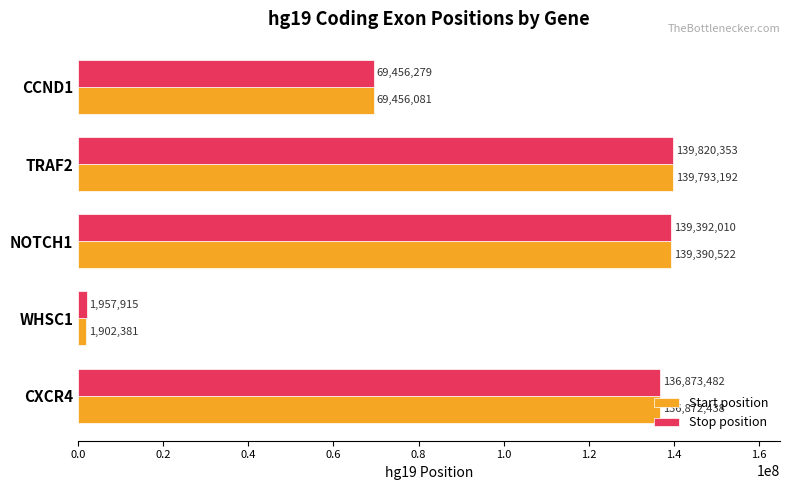

Where is Start position nearest to the value 70847786?

CCND1